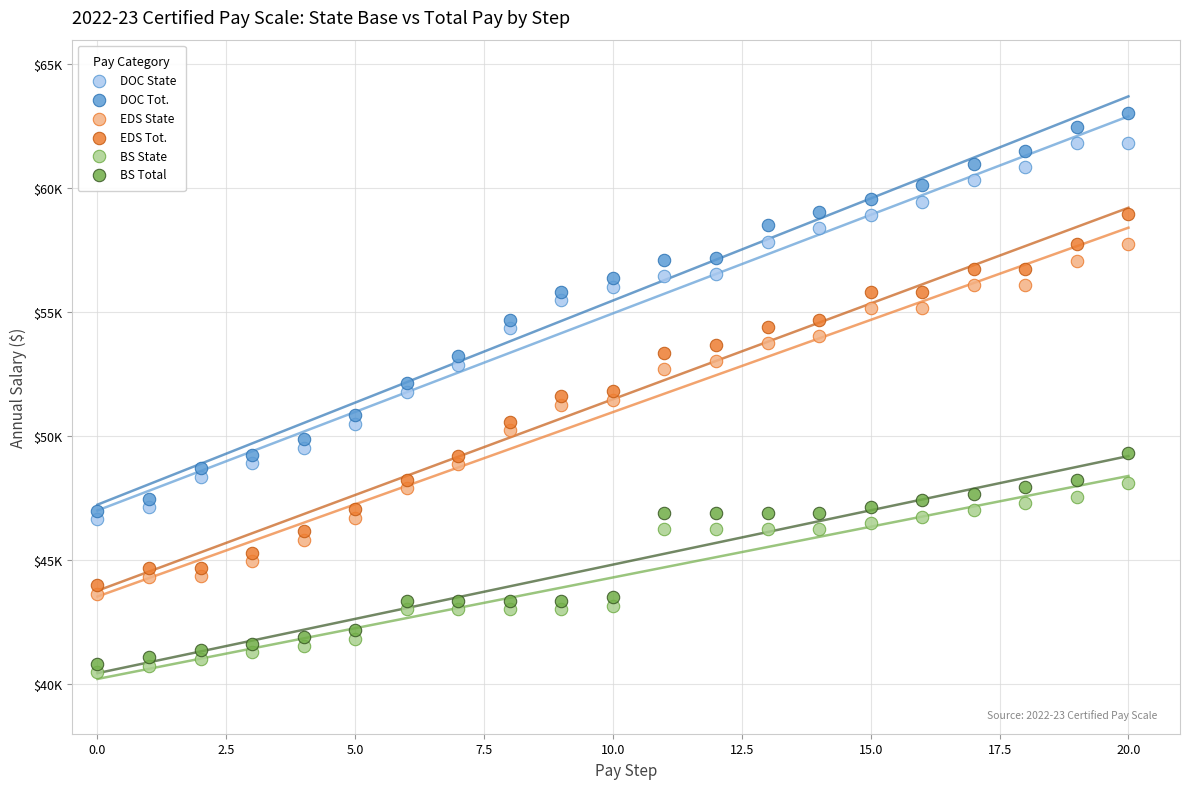

Which series contains the highest Y value?

DOC Tot.